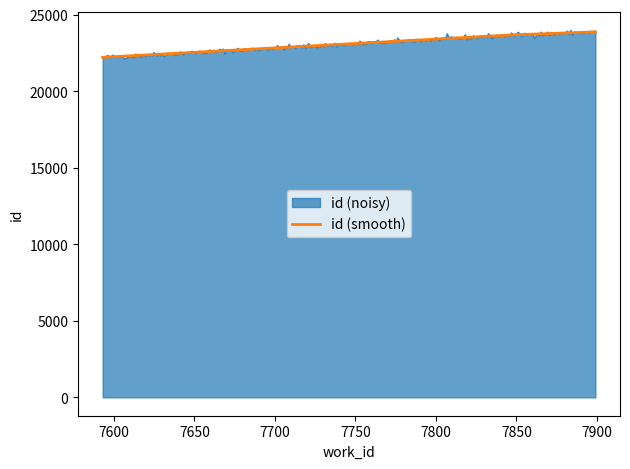

Which series has the largest range (max minus min)?

id (noisy)